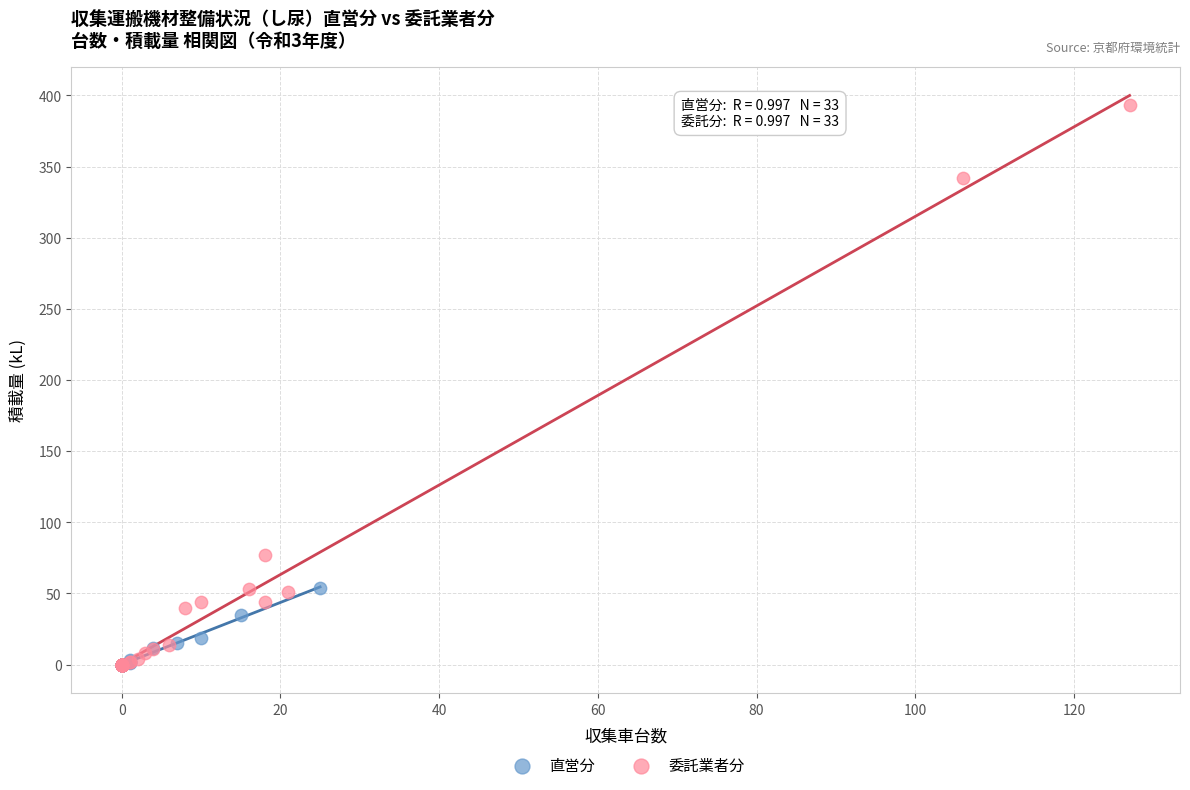

What are all the series names shown in the legend?

直営分, 委託業者分